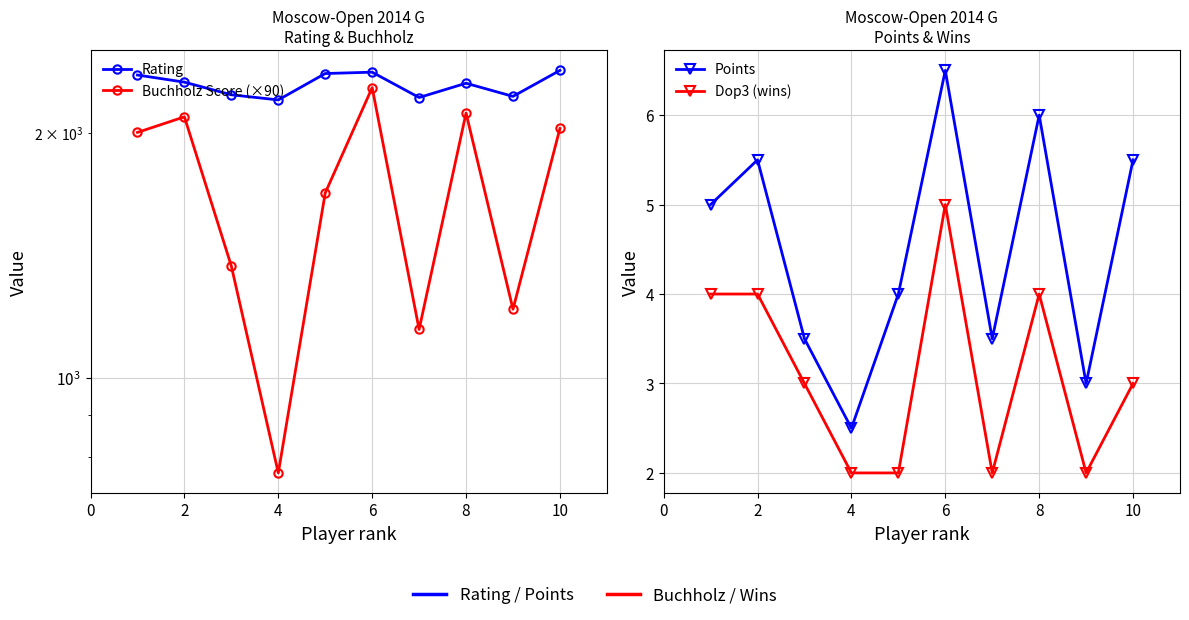

Count the number of categories in the chart.

10